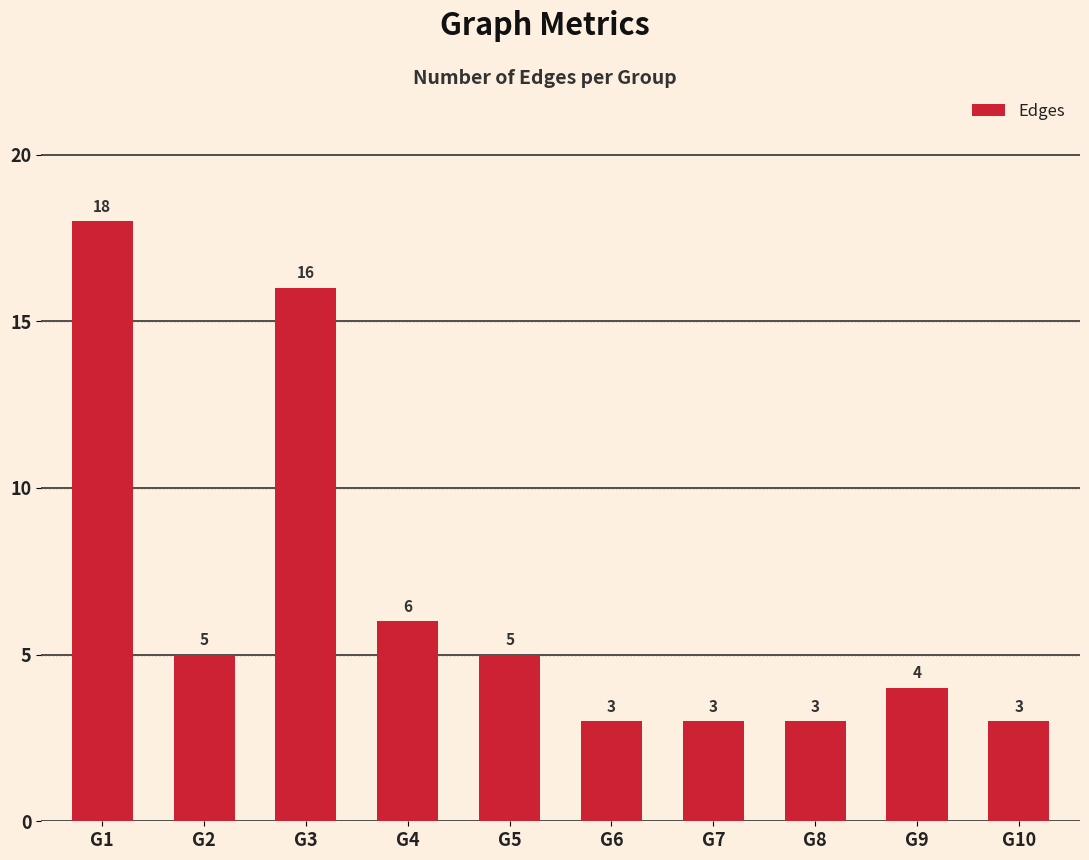

How many data points are less than 5?

5